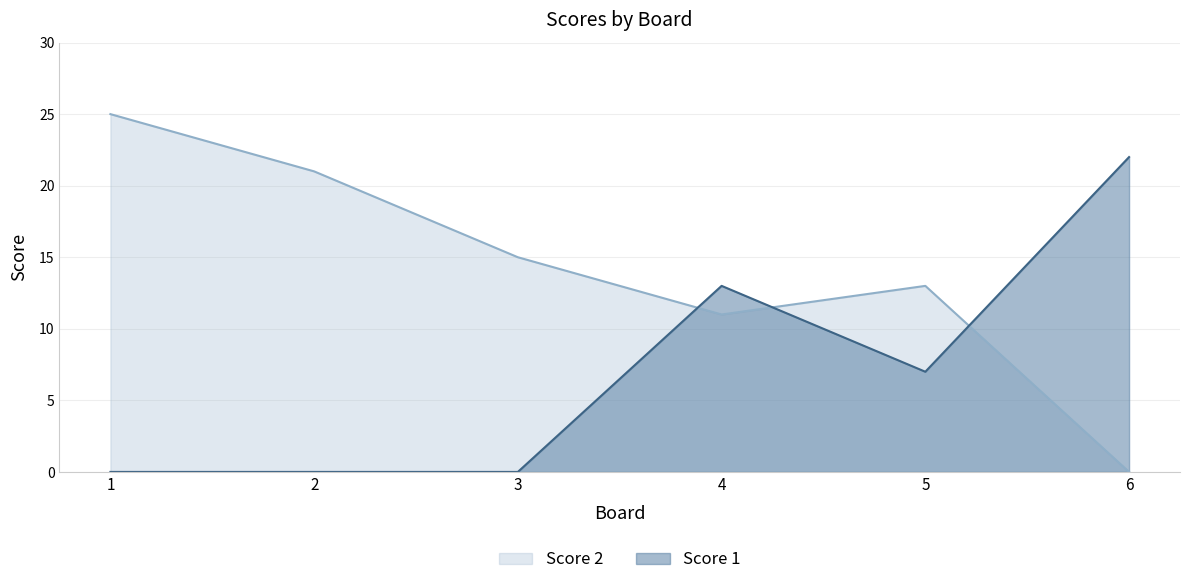

How many times do Score 1 and Score 2 cross each other?

3